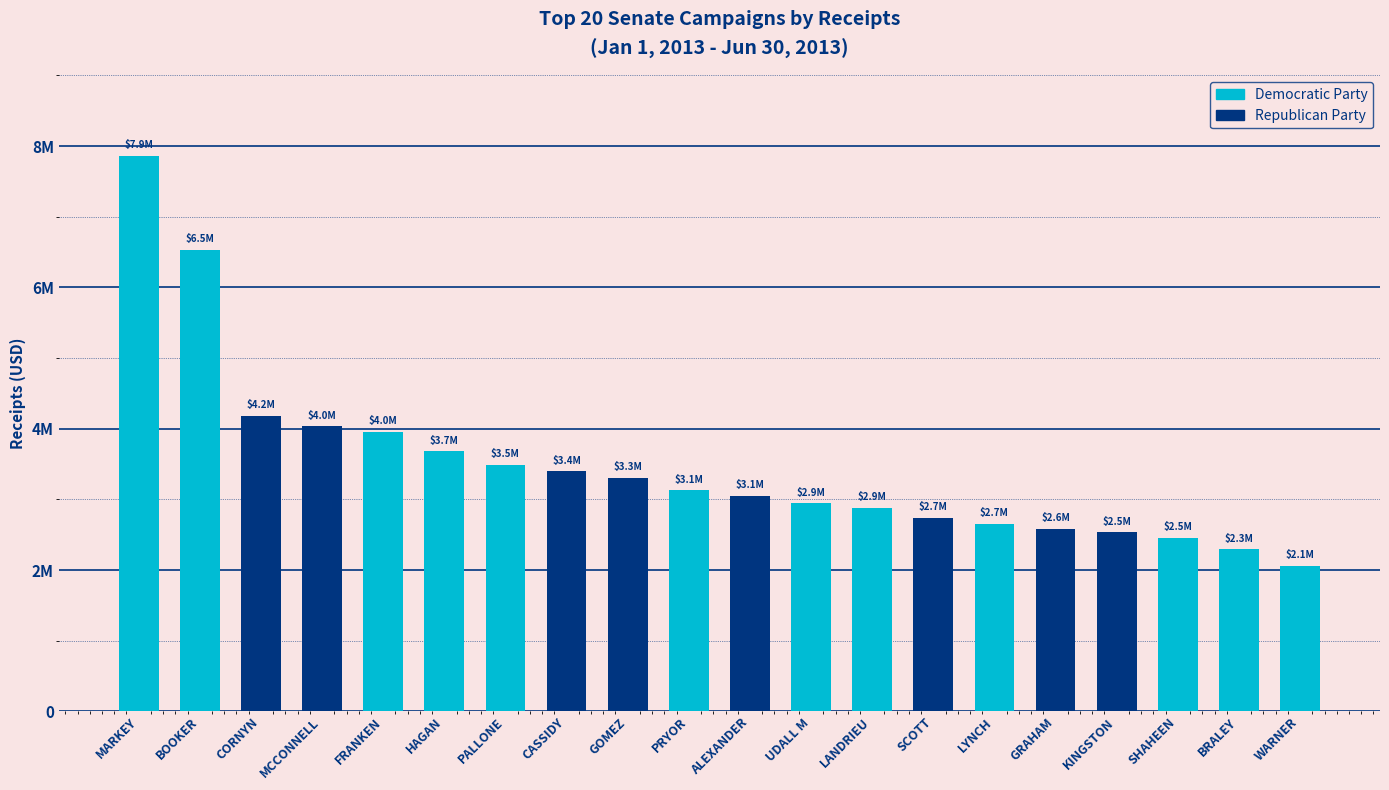

Between BOOKER and WARNER, which series saw the biggest shift?

Democratic Party